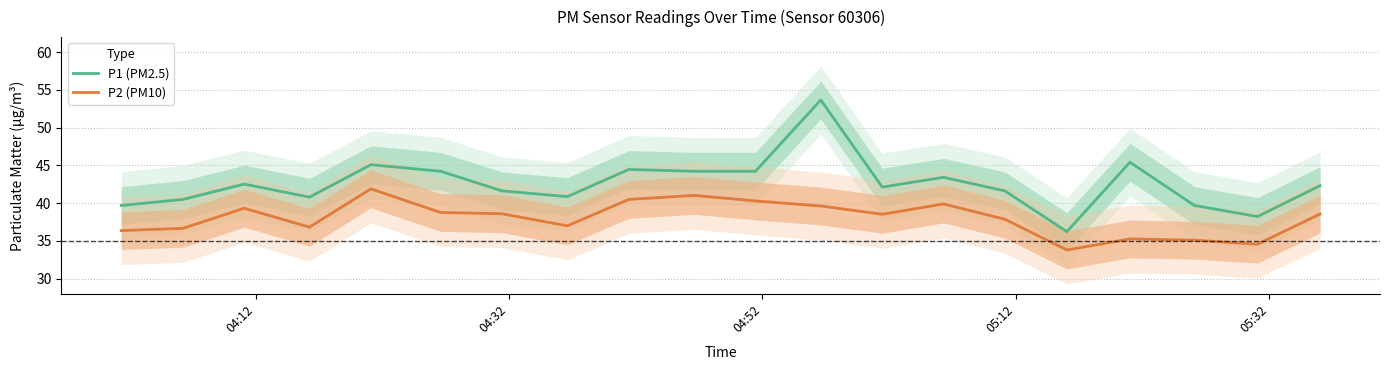

How many data points in P1 (PM2.5) are above 42?

11